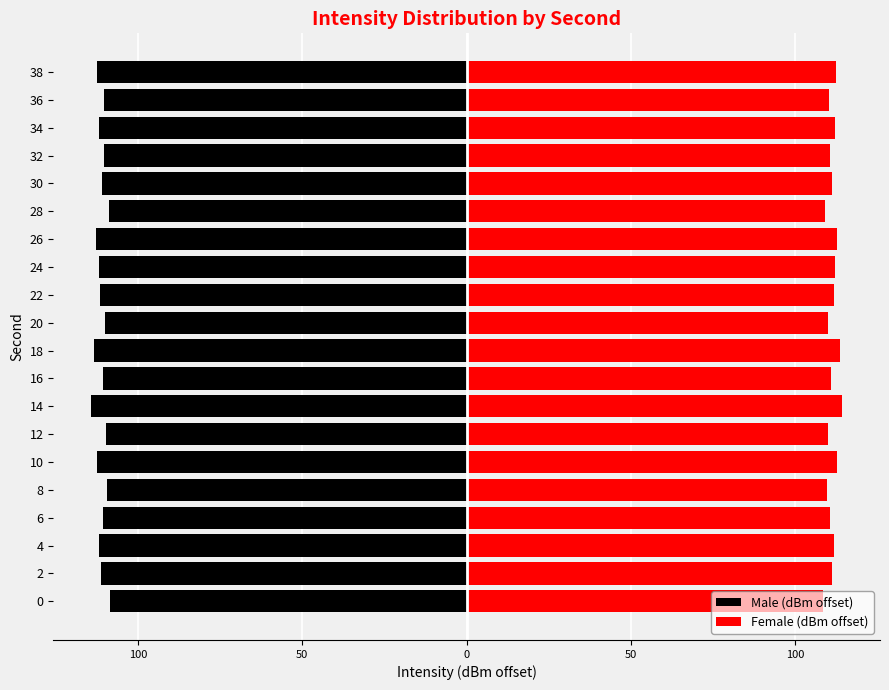

Count the number of categories in the chart.

20